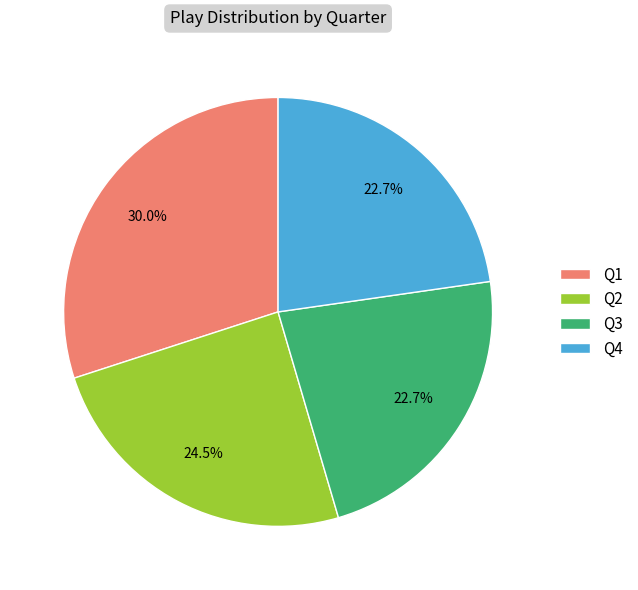

Is it true that Q1 is 41% of the pie?

False